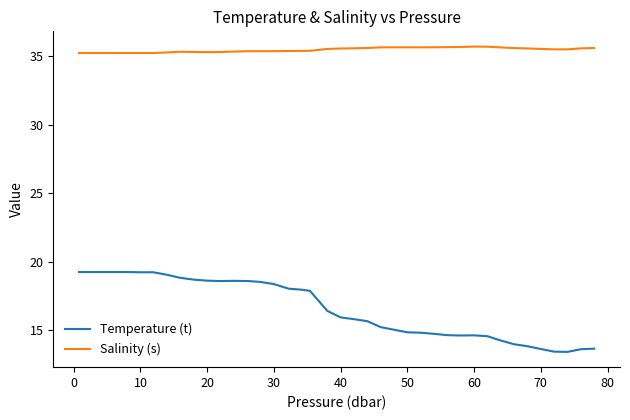

Rank the series by their average value, from lowest to highest.

Temperature (t), Salinity (s)